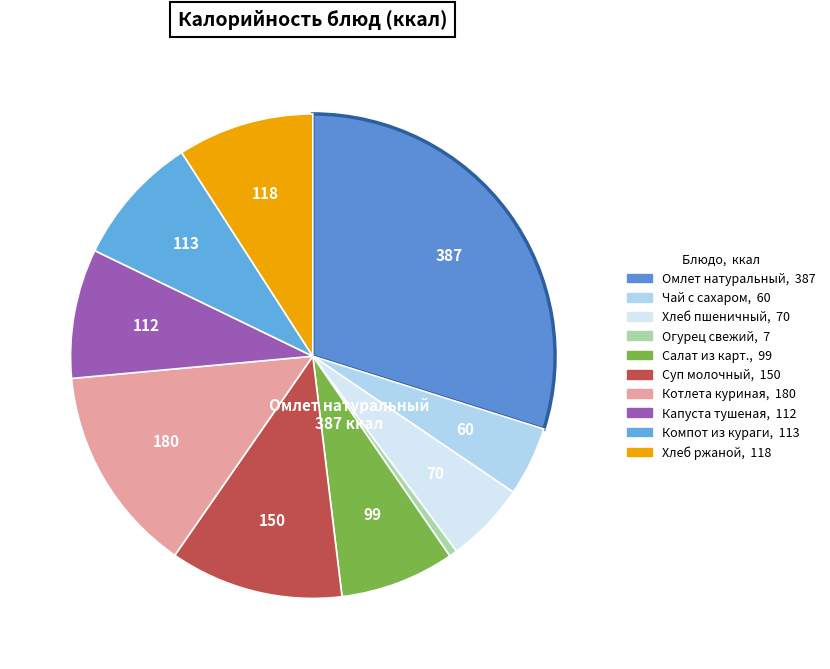

Which has a higher value, Салат из карт. or Хлеб ржаной?

Хлеб ржаной